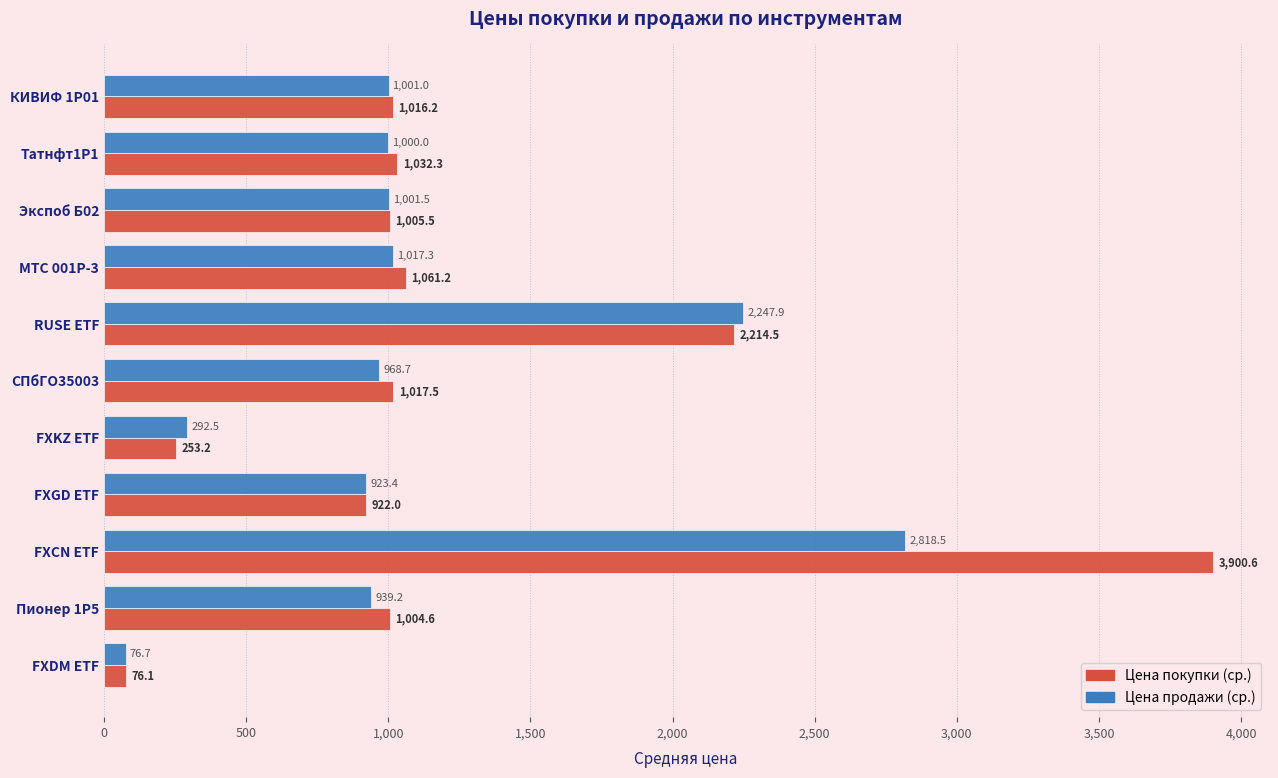

Is the value of Цена покупки (ср.) at КИВИФ 1Р01 greater than the value of Цена продажи (ср.) at МТС 001P-3?

No